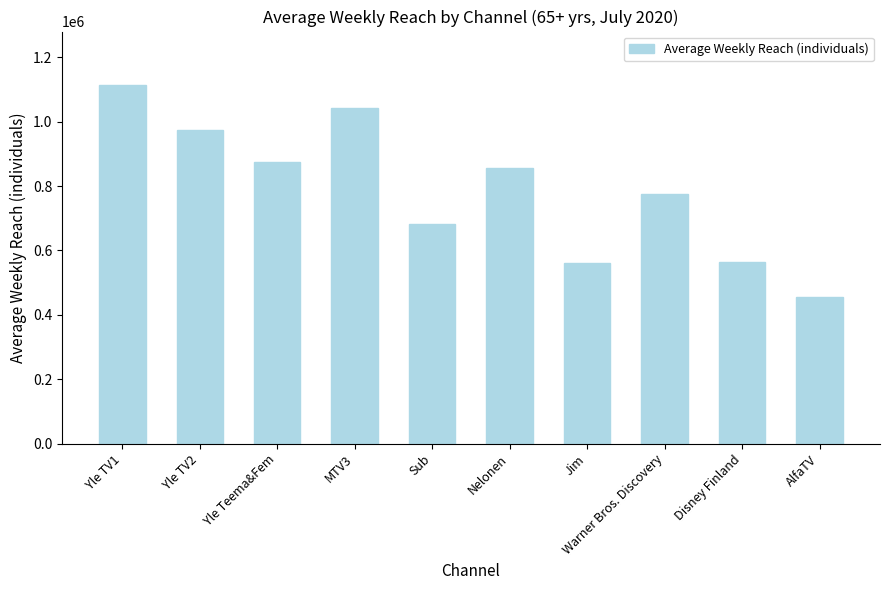

The chart shows a value of 1309907 at Nelonen. True or false?

False